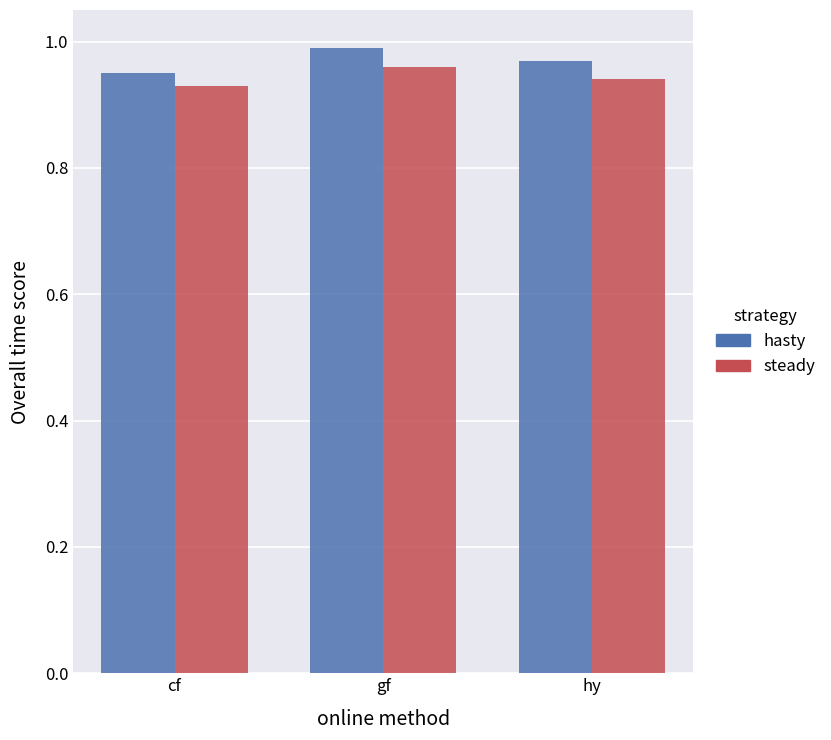

How many hasty values are between 0 and 1?

3